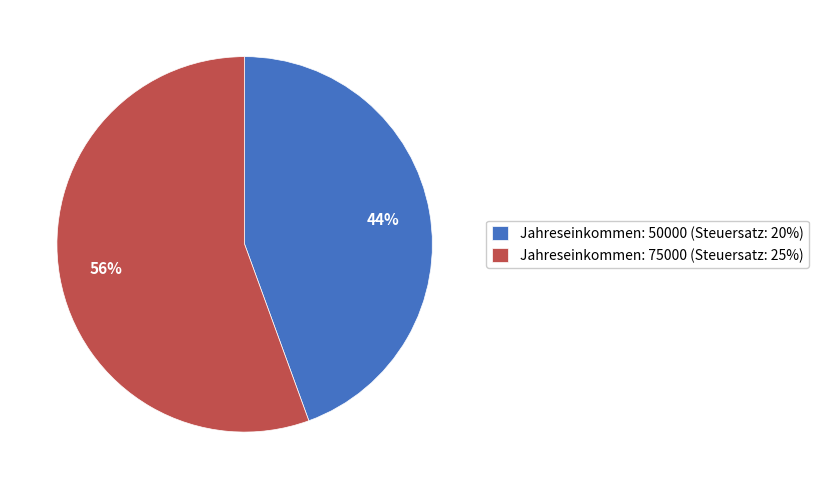

Which has a higher value, Jahreseinkommen: 50000 (Steuersatz: 20%) or Jahreseinkommen: 75000 (Steuersatz: 25%)?

Jahreseinkommen: 75000 (Steuersatz: 25%)